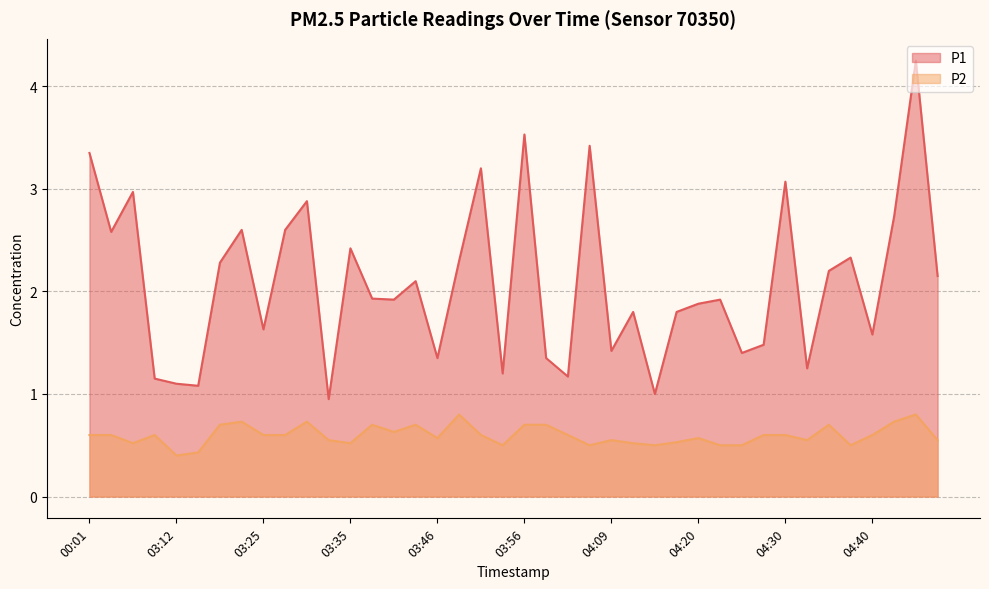

Reading right to left, what are all the values shown in this chart?

P1: 2.1	4.2	2.7	1.6	2.3	2.2	1.2	3.1	1.5	1.4	1.9	1.9	1.8	1.0	1.8	1.4	3.4	1.2	1.4	3.5	1.2	3.2	2.3	1.4	2.1	1.9	1.9	2.4	0.9	2.9	2.6	1.6	2.6	2.3	1.1	1.1	1.1	3.0	2.6	3.4
P2: 0.6	0.8	0.7	0.6	0.5	0.7	0.6	0.6	0.6	0.5	0.5	0.6	0.5	0.5	0.5	0.6	0.5	0.6	0.7	0.7	0.5	0.6	0.8	0.6	0.7	0.6	0.7	0.5	0.6	0.7	0.6	0.6	0.7	0.7	0.4	0.4	0.6	0.5	0.6	0.6